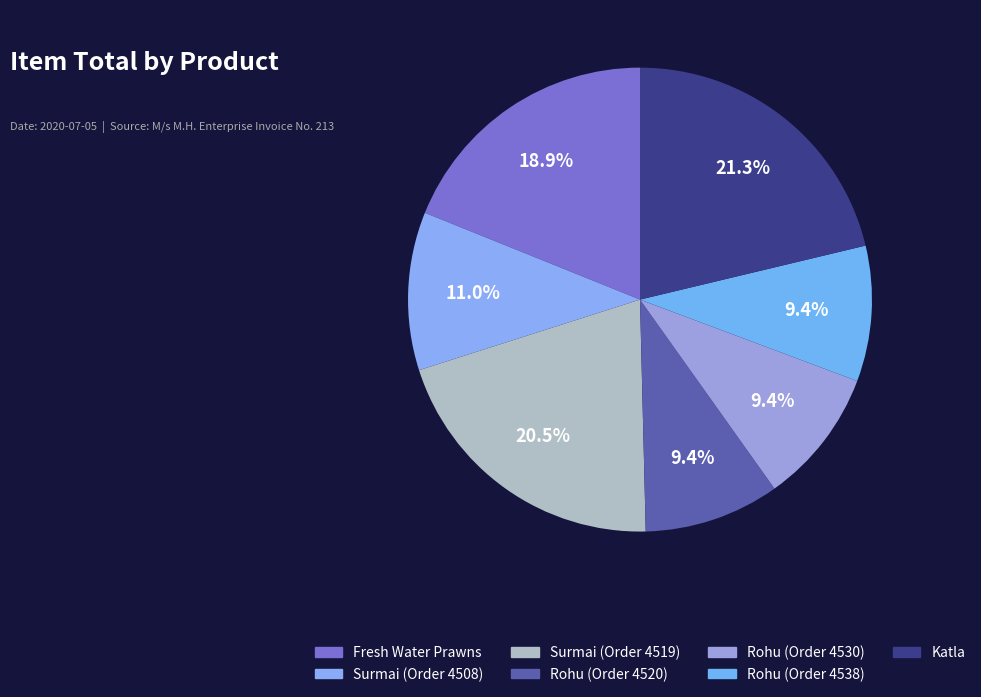

Does Rohu (Order 4538) account for over 50% of the chart?

No